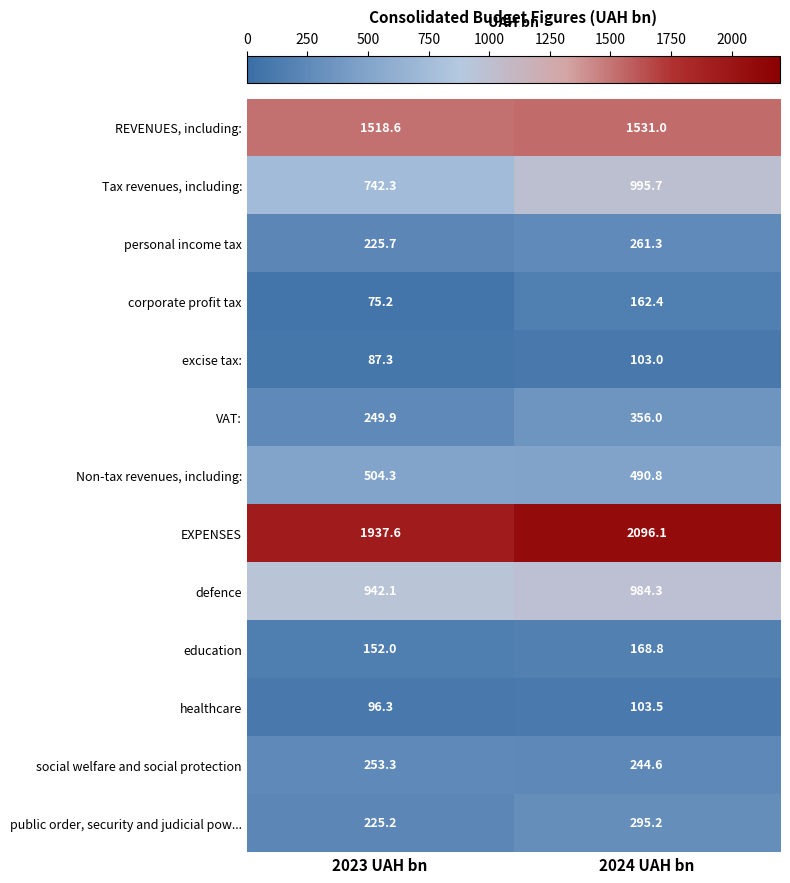

At which category is the sum across all series the highest?

2024 UAH bn